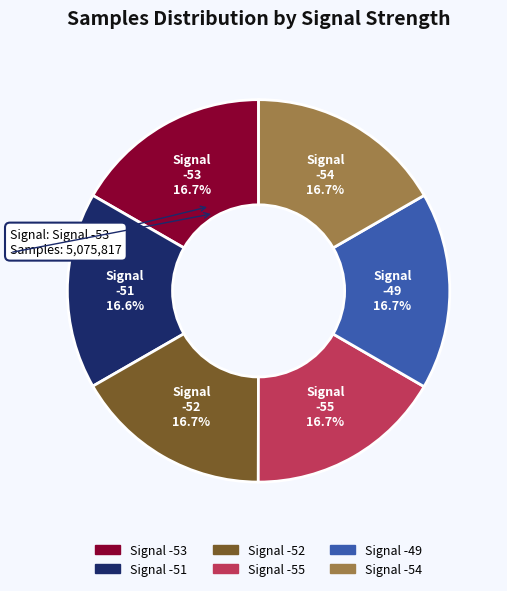

How many segments does this pie chart have?

6